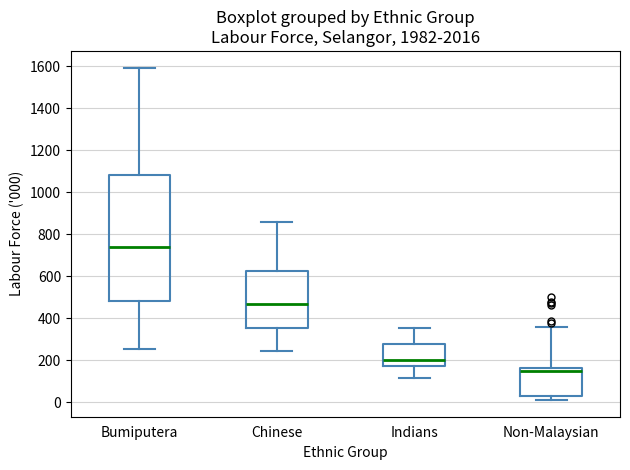

Where does the upper whisker of the box for Indians end on the y-axis? The values are not printed on the chart, so give them approximately, as read against the axis.

360